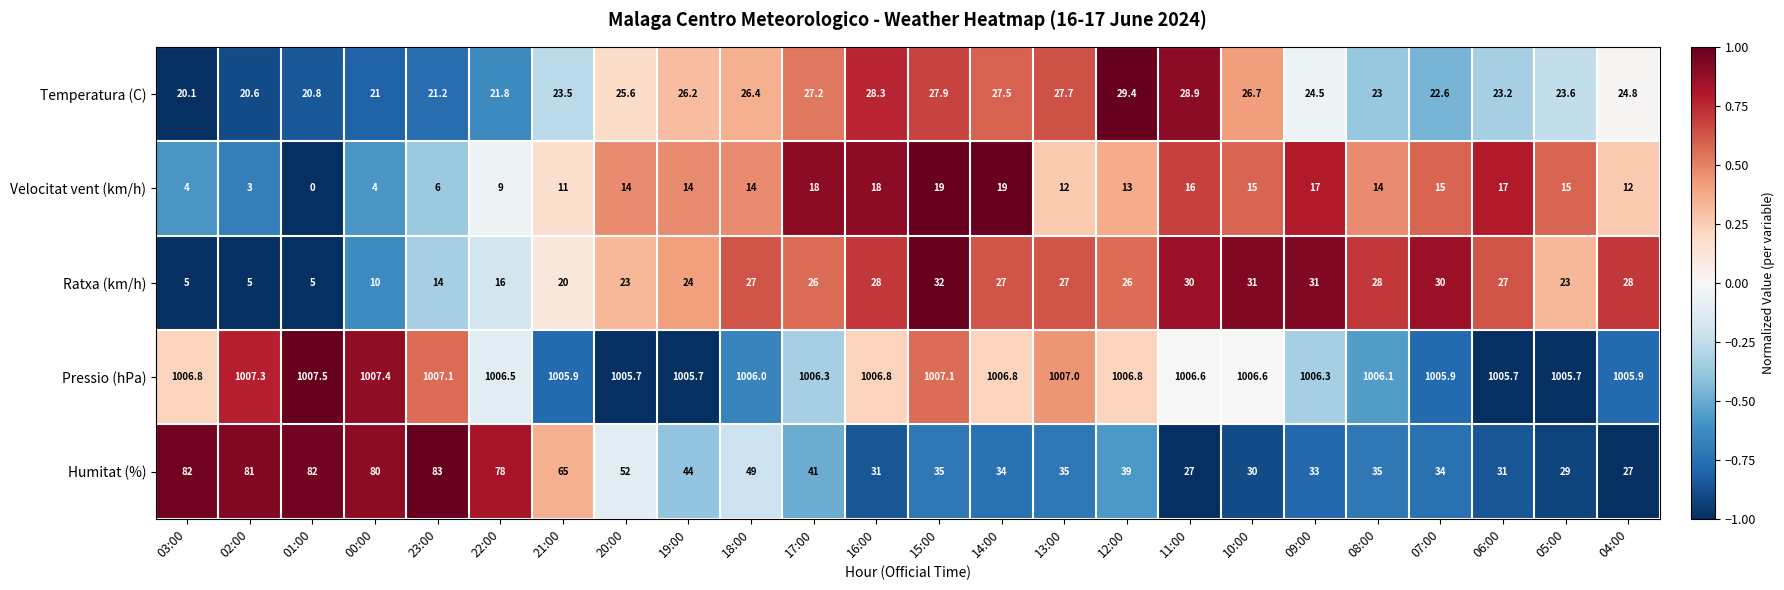

Rank the series at 10:00 from lowest to highest value.

Velocitat vent (km/h), Temperatura (C), Humitat (%), Ratxa (km/h), Pressio (hPa)